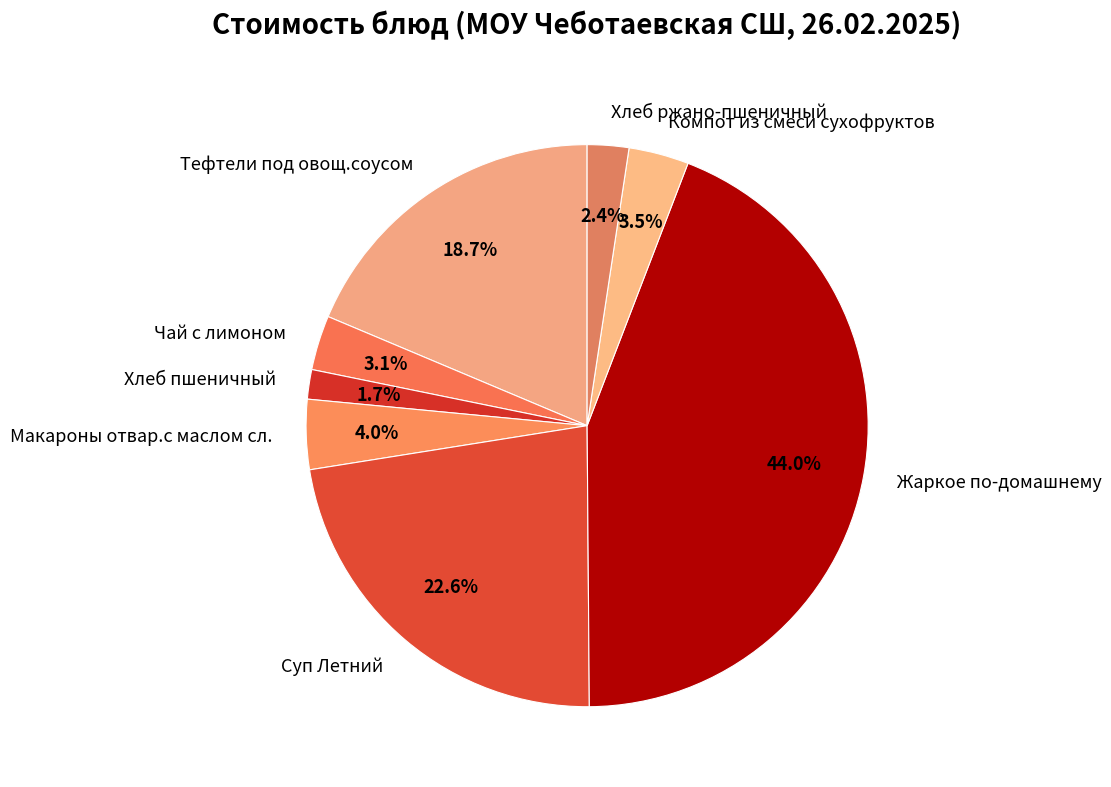

Is there a majority slice in this chart?

No